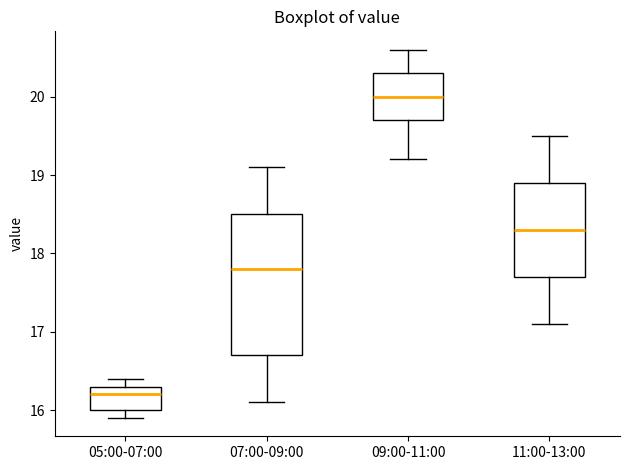

Reading left to right, read every box against the y-axis: the position of its median line, the range the box covers, and the ends of its whiskers. The values are not printed on the chart, so give them approximately, as read against the axis.

05:00-07:00: median 16.2, box 16.0 to 16.3, whiskers 15.9 to 16.4
07:00-09:00: median 17.8, box 16.7 to 18.5, whiskers 16.1 to 19.1
09:00-11:00: median 20.0, box 19.7 to 20.3, whiskers 19.2 to 20.6
11:00-13:00: median 18.3, box 17.7 to 18.9, whiskers 17.1 to 19.5